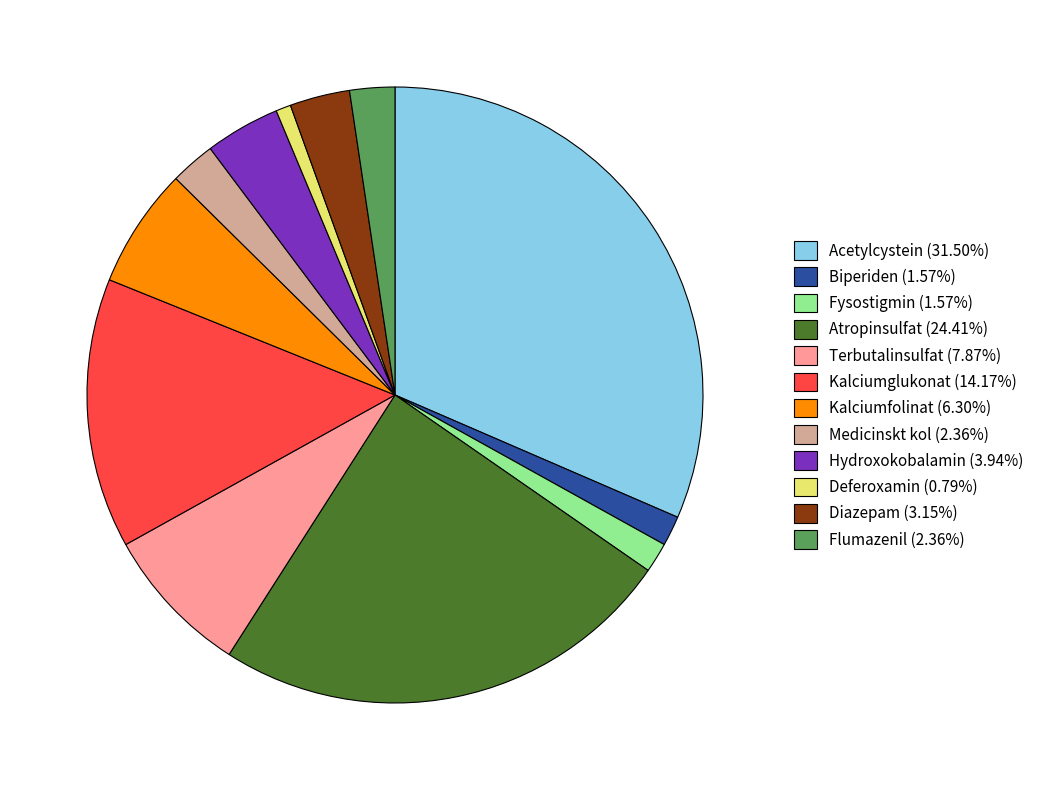

How many slices are in this pie chart?

12